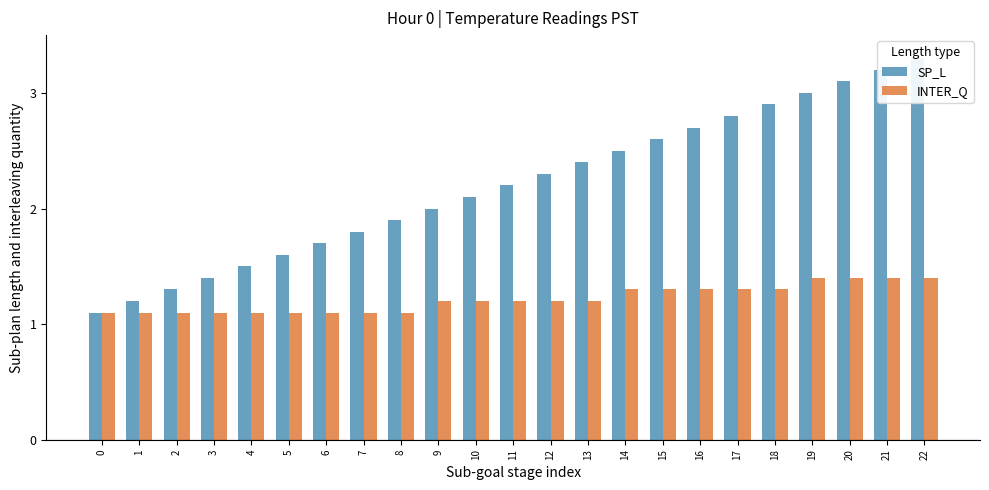

Reading left to right, extract all data points from this chart.

SP_L: 1.1	1.2	1.3	1.4	1.5	1.6	1.7	1.8	1.9	2.0	2.1	2.2	2.3	2.4	2.5	2.6	2.7	2.8	2.9	3.0	3.1	3.2	3.3
INTER_Q: 1.1	1.1	1.1	1.1	1.1	1.1	1.1	1.1	1.1	1.2	1.2	1.2	1.2	1.2	1.3	1.3	1.3	1.3	1.3	1.4	1.4	1.4	1.4